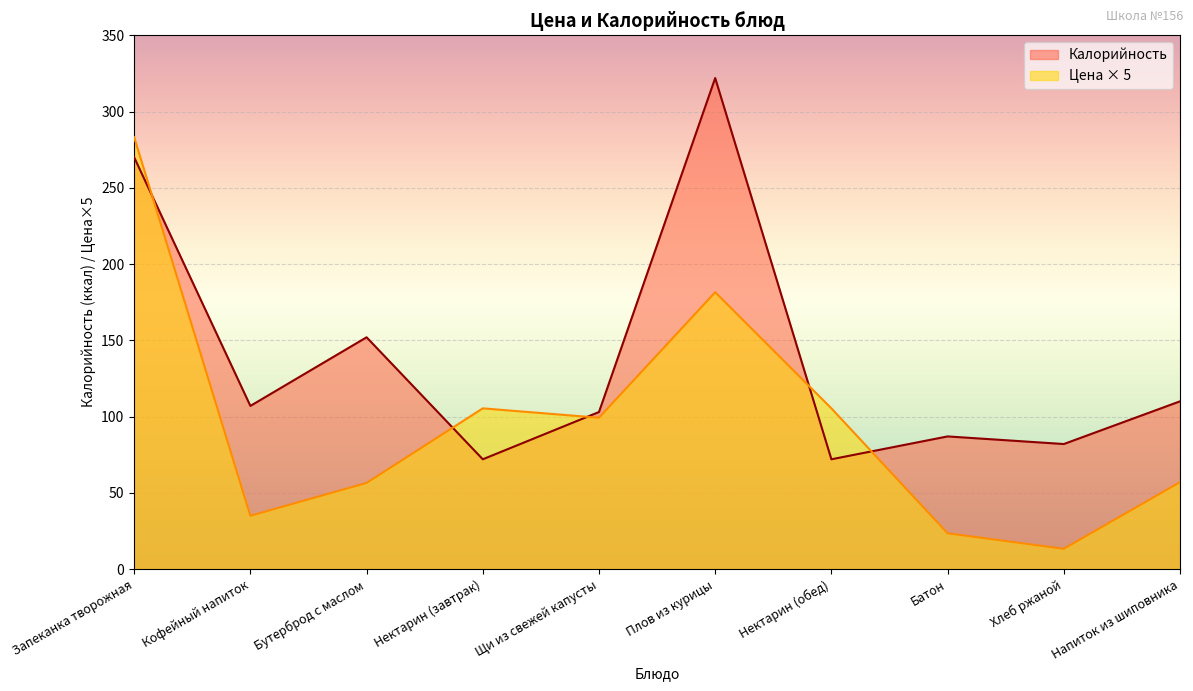

The value of Цена at Щи из свежей капусты is 99.2. True or false?

True